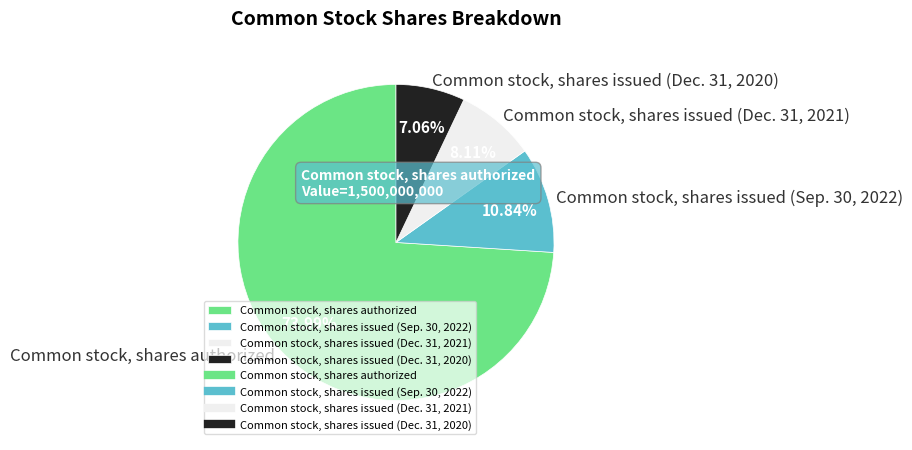

True or false: Common stock, shares issued (Sep. 30, 2022) accounts for 11% of the total.

True